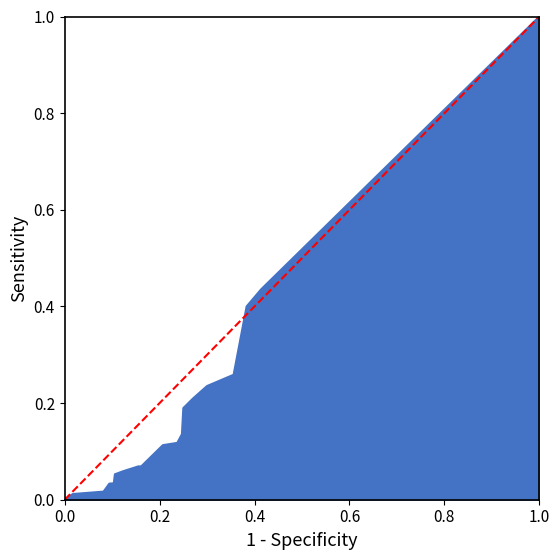

Rank the categories by value from lowest to highest.

0.0, 0.2